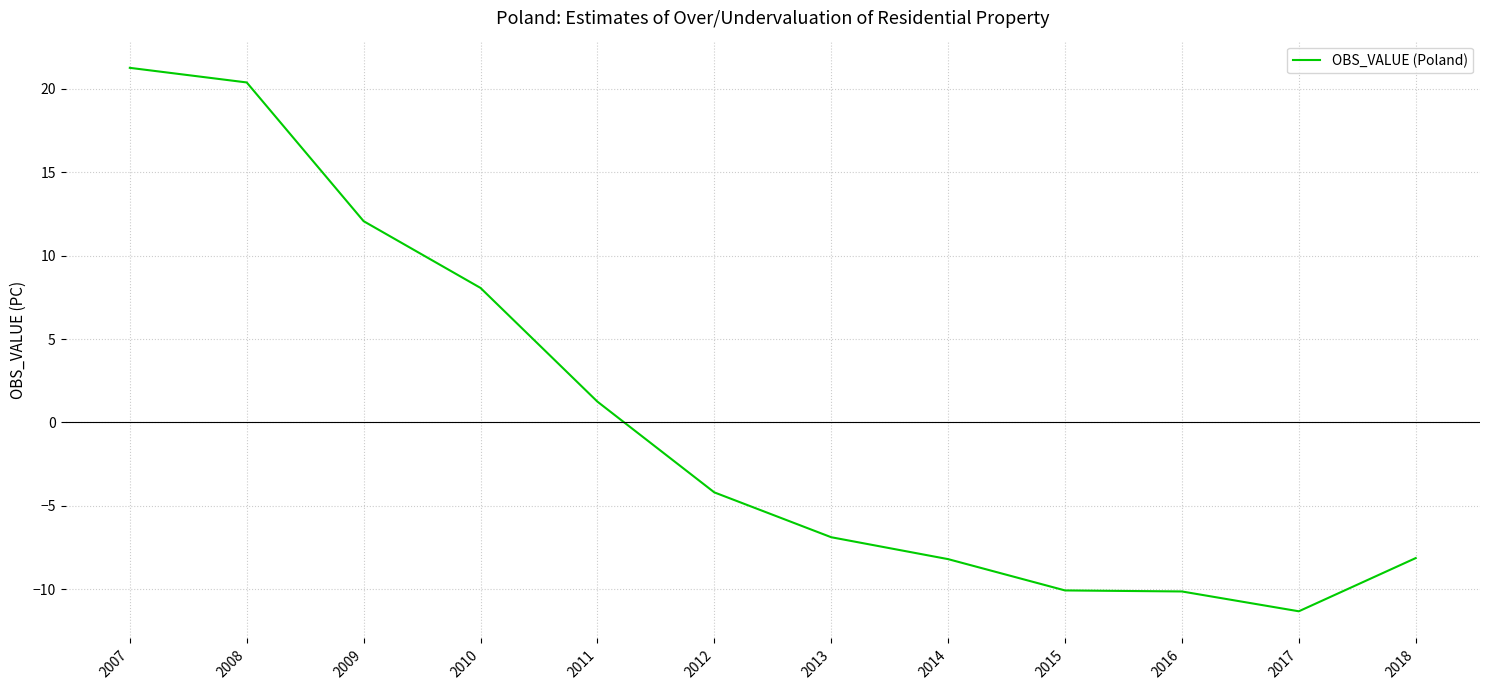

What is the difference between the maximum and minimum values?

32.6